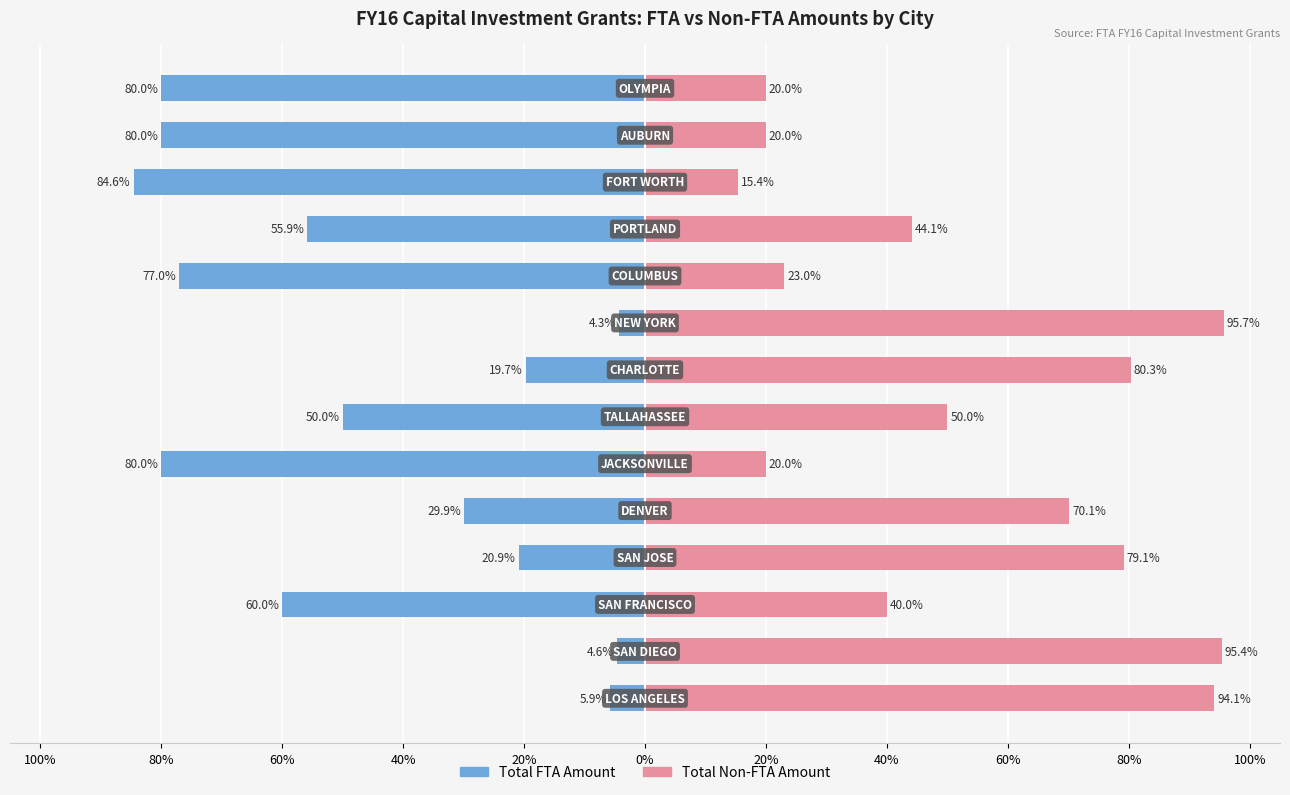

What are all the series names shown in the legend?

Total FTA Amount, Total Non-FTA Amount